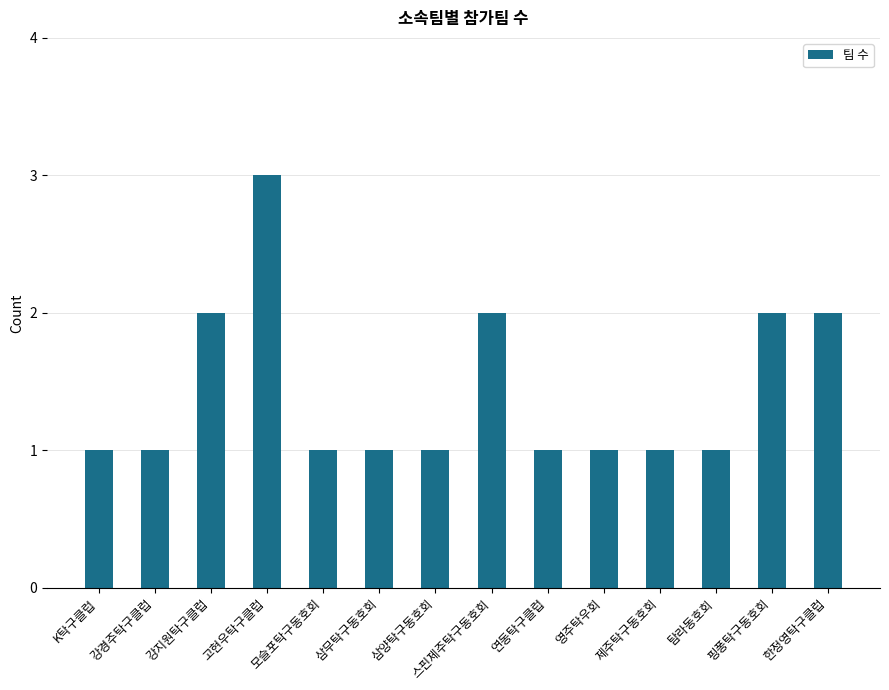

What is the label of the 6th bar from the right?

연동탁구클럽